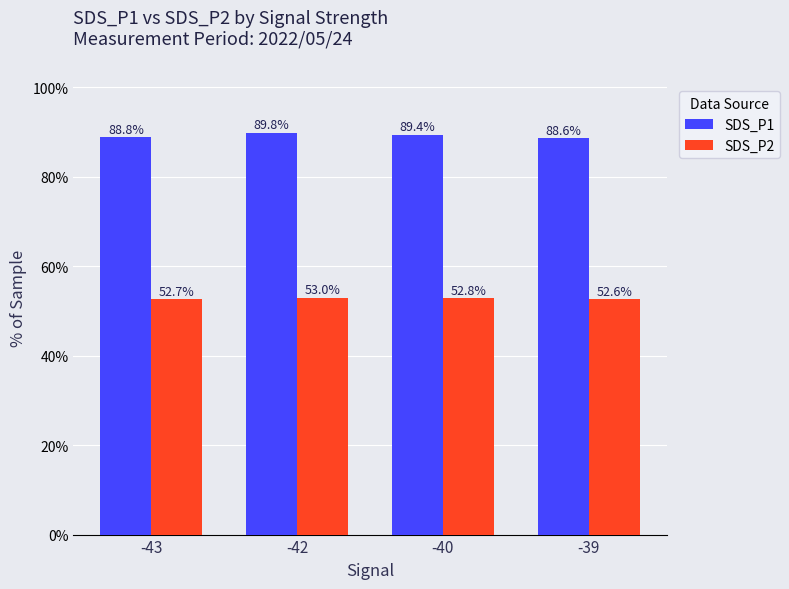

Rank the categories by SDS_P2 value from highest to lowest.

-42, -40, -43, -39